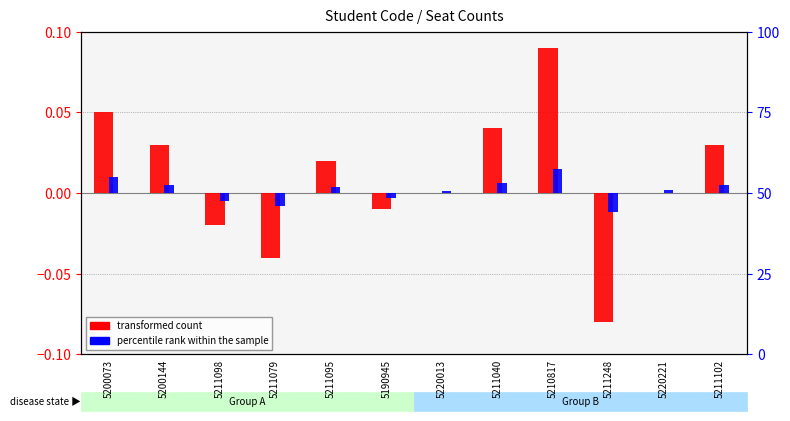

Rank the categories by transformed count value from lowest to highest.

5211248, 5211079, 5211098, 5190945, 5220013, 5220221, 5211095, 5200144, 5211102, 5211040, 5200073, 5210817